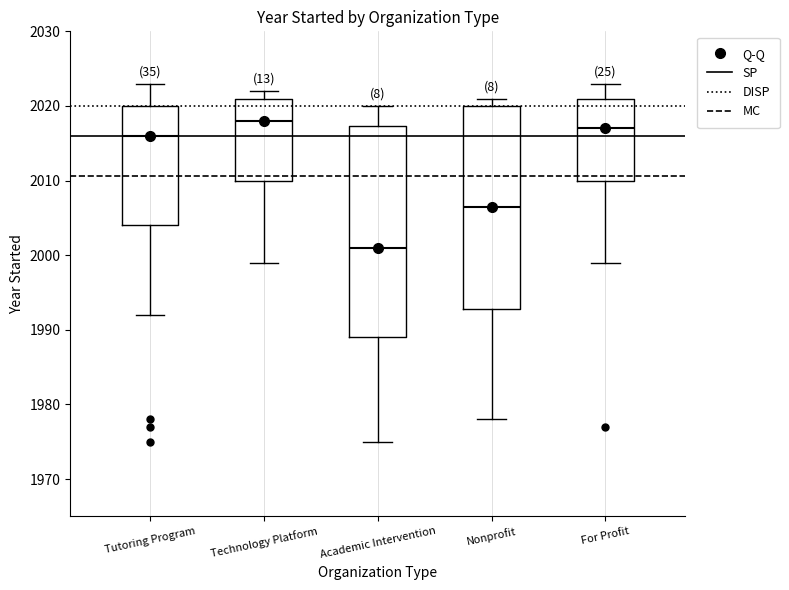

Which box has the lowest median line?

Academic Intervention